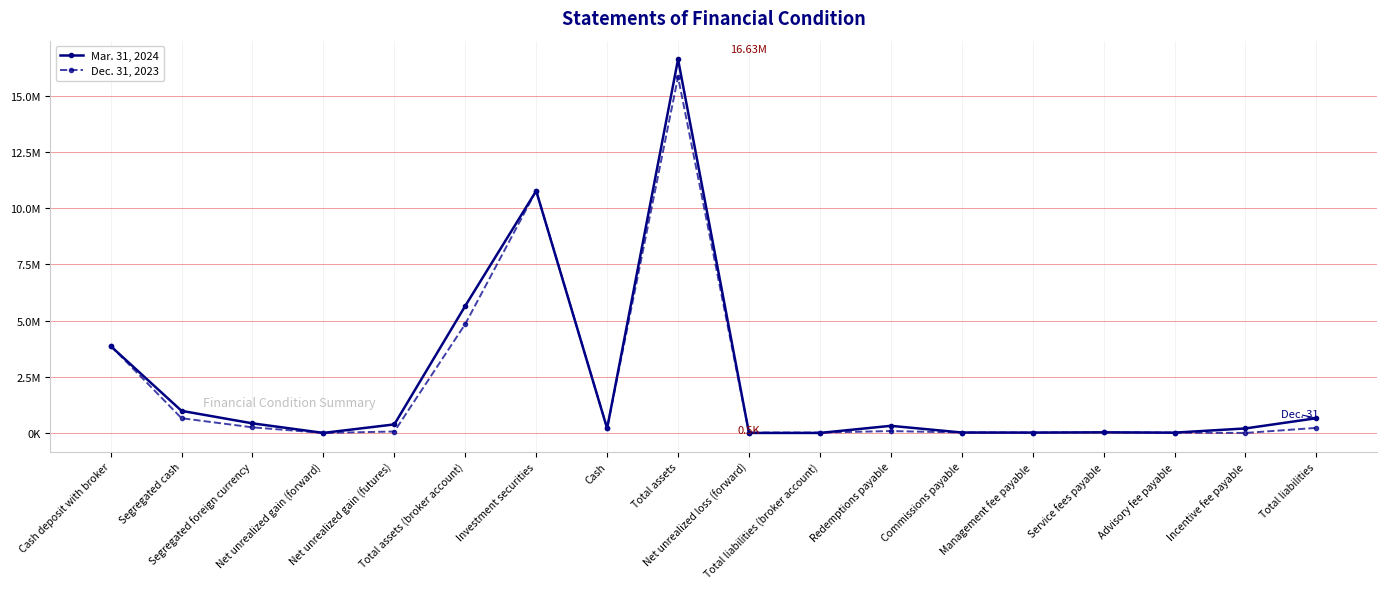

Rank the series by their average value, from highest to lowest.

Mar. 31, 2024, Dec. 31, 2023